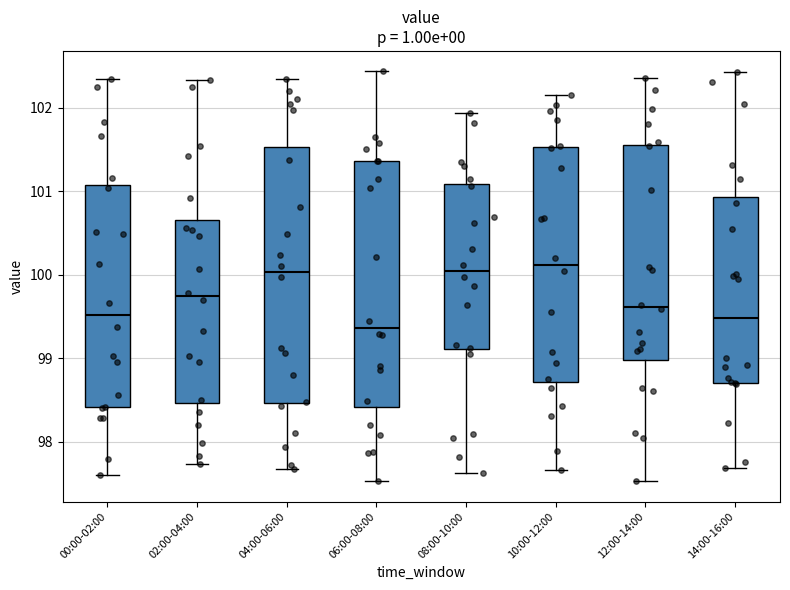

Reading left to right, read every box against the y-axis: the position of its median line, the range the box covers, and the ends of its whiskers. The values are not printed on the chart, so give them approximately, as read against the axis.

00:00-02:00: median 99.5, box 98.4 to 101.1, whiskers 97.6 to 102.3
02:00-04:00: median 99.7, box 98.5 to 100.6, whiskers 97.7 to 102.3
04:00-06:00: median 100.0, box 98.5 to 101.5, whiskers 97.7 to 102.3
06:00-08:00: median 99.4, box 98.4 to 101.4, whiskers 97.5 to 102.4
08:00-10:00: median 100.0, box 99.1 to 101.1, whiskers 97.6 to 101.9
10:00-12:00: median 100.1, box 98.7 to 101.5, whiskers 97.7 to 102.1
12:00-14:00: median 99.6, box 99.0 to 101.6, whiskers 97.5 to 102.4
14:00-16:00: median 99.5, box 98.7 to 100.9, whiskers 97.7 to 102.4